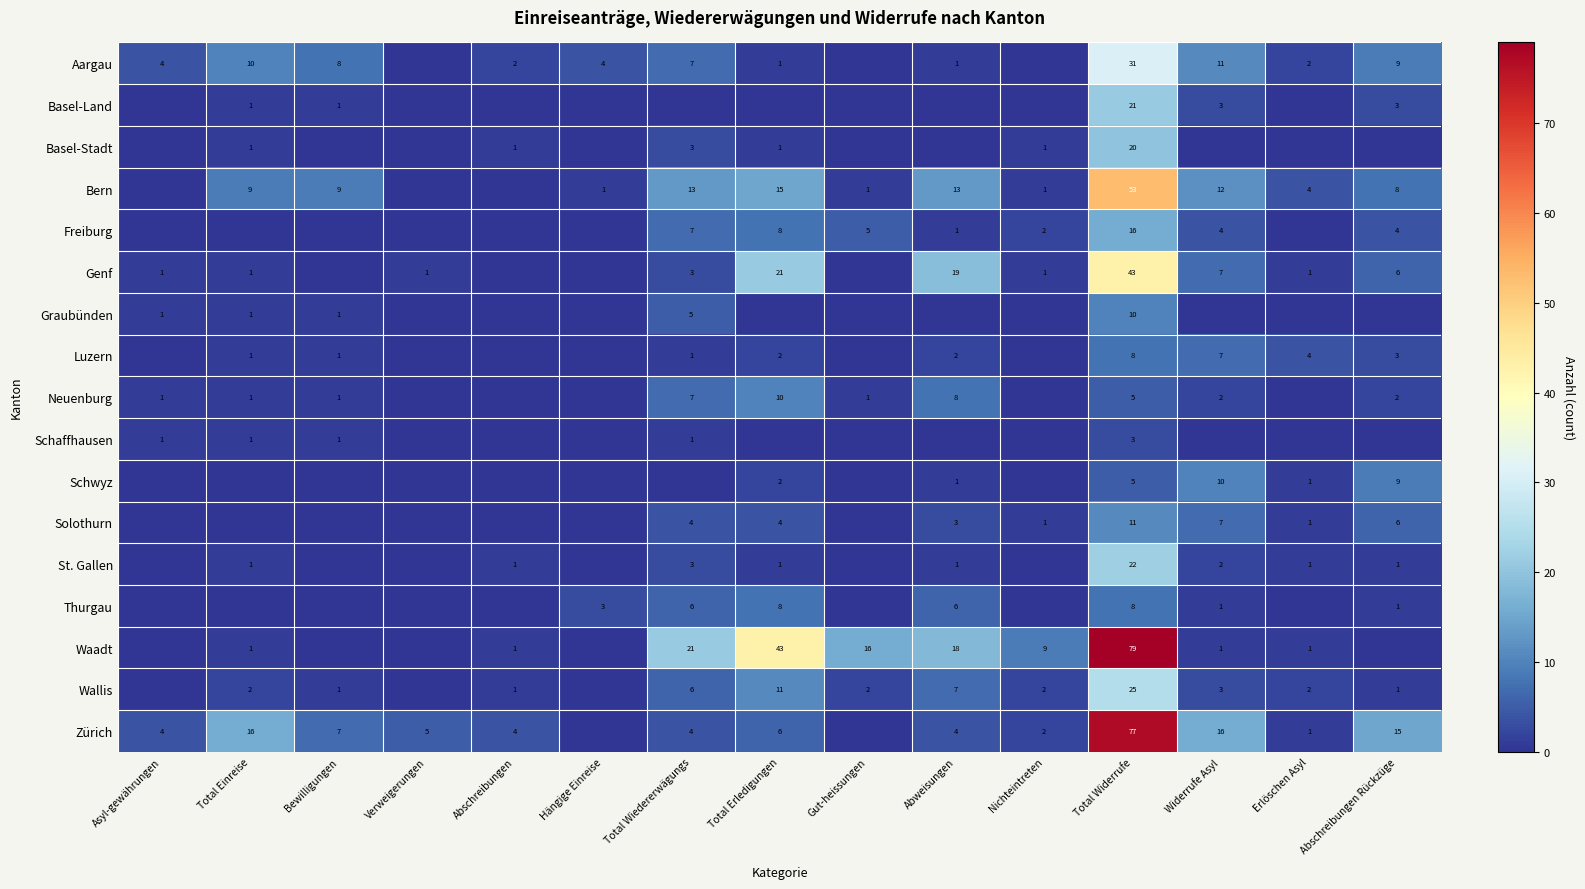

What is the sum of the Graubünden values at Total Widerrufe and Total Wiedererwägungs?

15